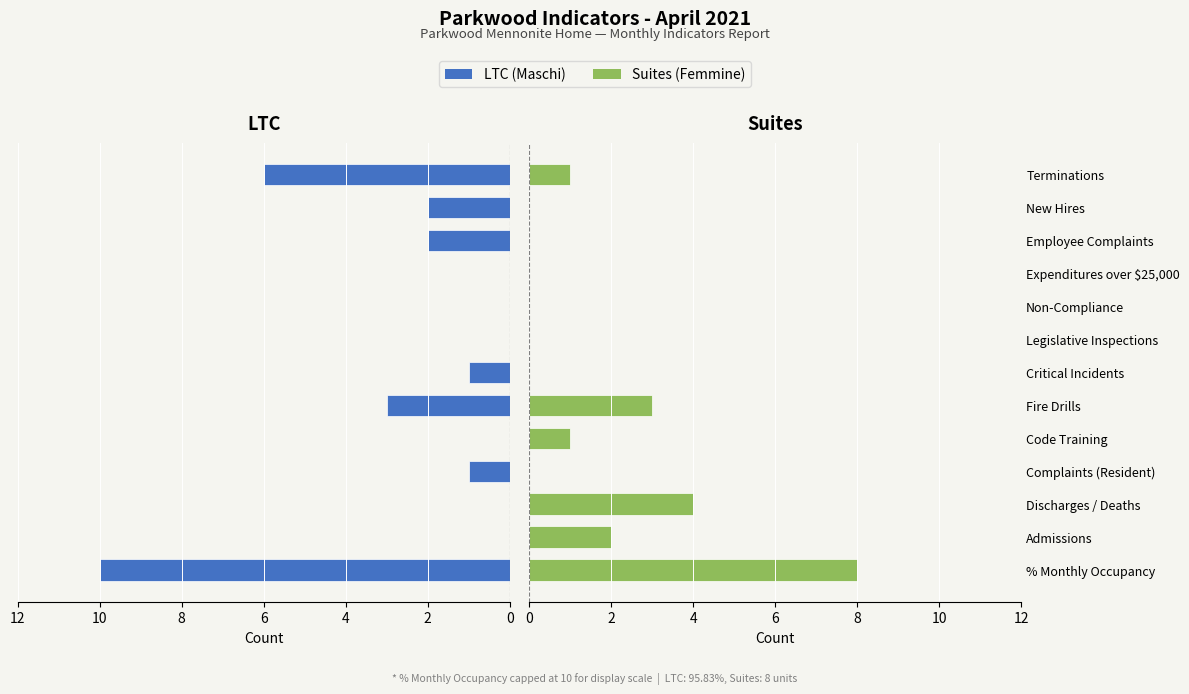

Reading right to left, what are all the values shown in this chart?

LTC (Maschi): 6	2	2	0	0	0	1	3	0	1	0	0	10
Suites (Femmine): 1	0	0	0	0	0	0	3	1	0	4	2	8